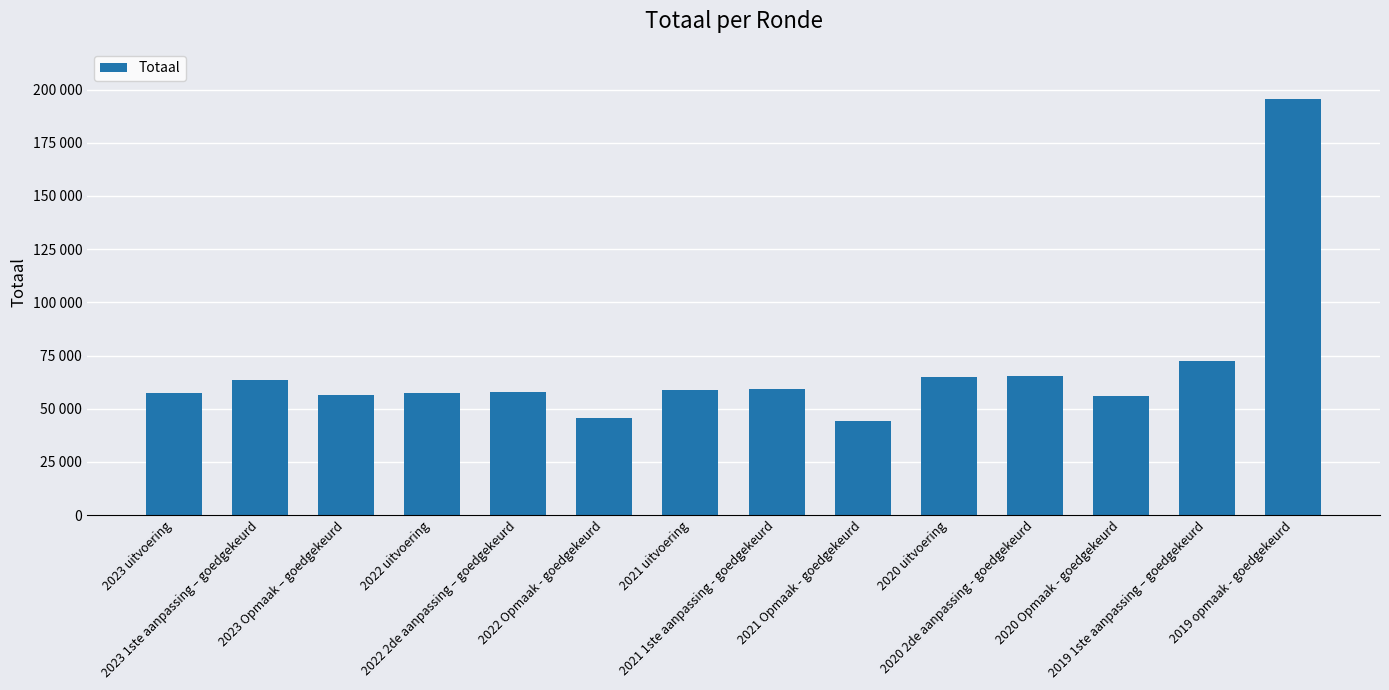

Rank the categories by value from lowest to highest.

2021 Opmaak - goedgekeurd, 2022 Opmaak - goedgekeurd, 2020 Opmaak - goedgekeurd, 2023 Opmaak – goedgekeurd, 2023 uitvoering, 2022 uitvoering, 2022 2de aanpassing – goedgekeurd, 2021 uitvoering, 2021 1ste aanpassing - goedgekeurd, 2023 1ste aanpassing – goedgekeurd, 2020 uitvoering, 2020 2de aanpassing - goedgekeurd, 2019 1ste aanpassing – goedgekeurd, 2019 opmaak - goedgekeurd